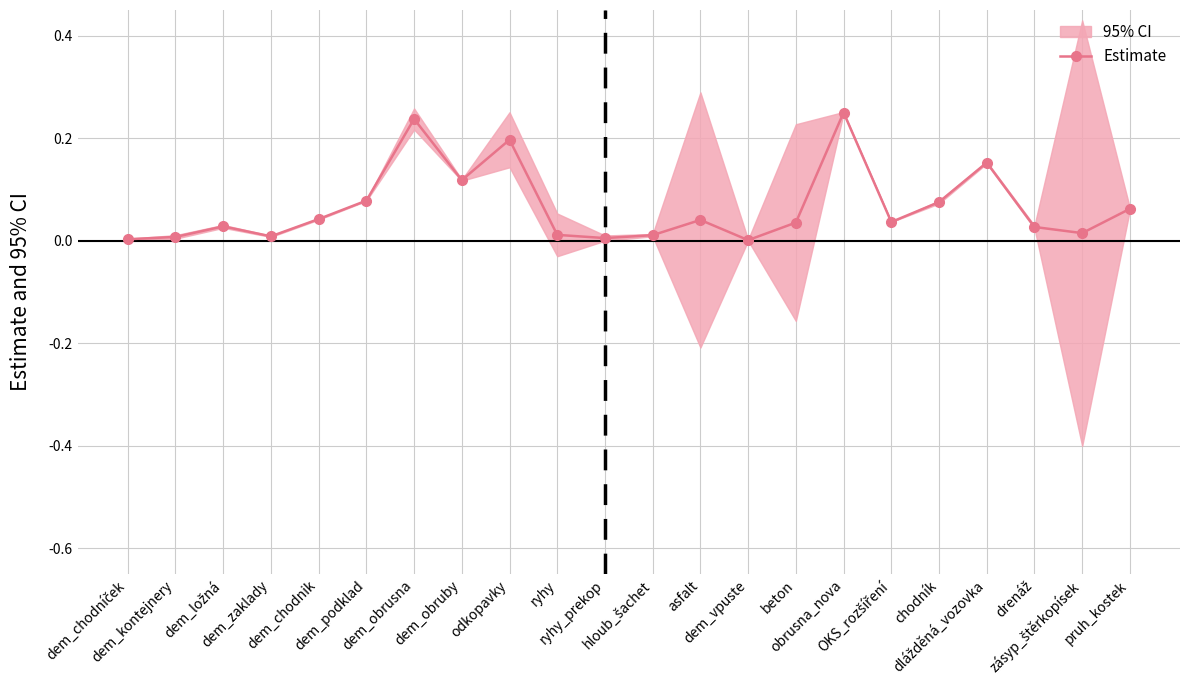

True or false: the data has more than 2 interior local peaks.

True